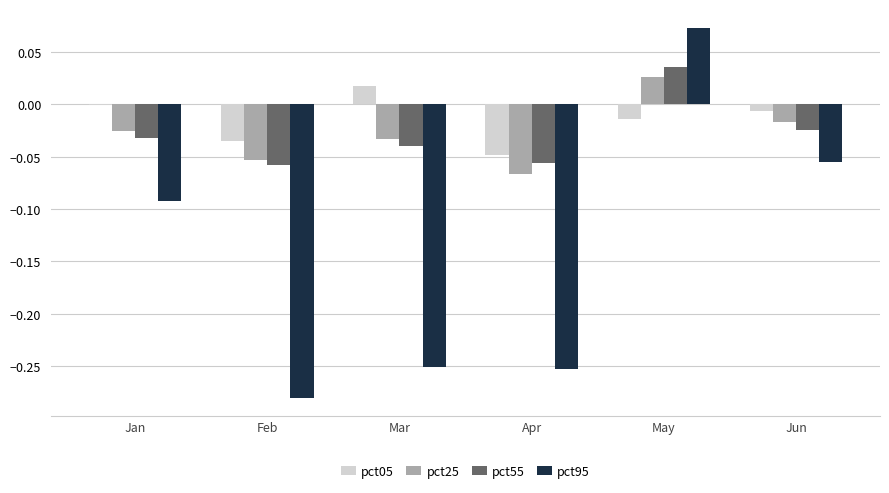

Is the value of pct25 at May greater than the value of pct95 at Jan?

Yes